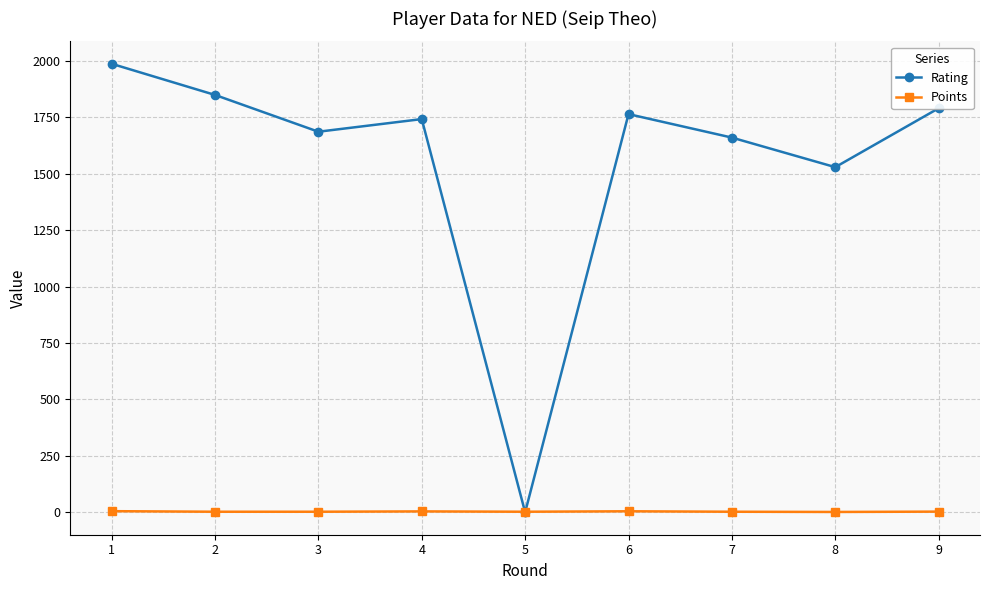

True or false: Rating has more than 1 points higher than both neighbors.

True